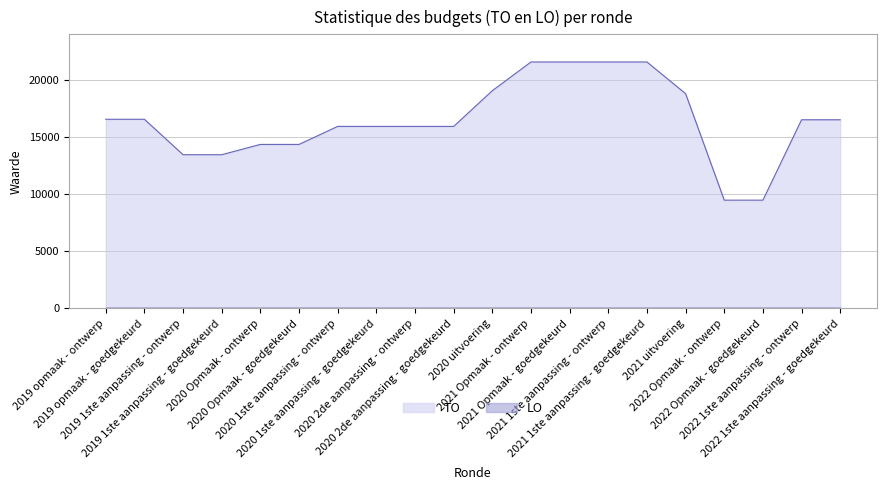

Reading right to left, list all the values displayed in this chart.

2022 1ste aanpassing - goedgekeurd=16519	2022 1ste aanpassing - ontwerp=16519	2022 Opmaak - goedgekeurd=9479	2022 Opmaak - ontwerp=9479	2021 uitvoering=18803	2021 1ste aanpassing - goedgekeurd=21579	2021 1ste aanpassing - ontwerp=21579	2021 Opmaak - goedgekeurd=21579	2021 Opmaak - ontwerp=21579	2020 uitvoering=19065	2020 2de aanpassing - goedgekeurd=15938	2020 2de aanpassing - ontwerp=15938	2020 1ste aanpassing - goedgekeurd=15938	2020 1ste aanpassing - ontwerp=15938	2020 Opmaak - goedgekeurd=14360	2020 Opmaak - ontwerp=14360	2019 1ste aanpassing - goedgekeurd=13459	2019 1ste aanpassing - ontwerp=13459	2019 opmaak - goedgekeurd=16562	2019 opmaak - ontwerp=16562